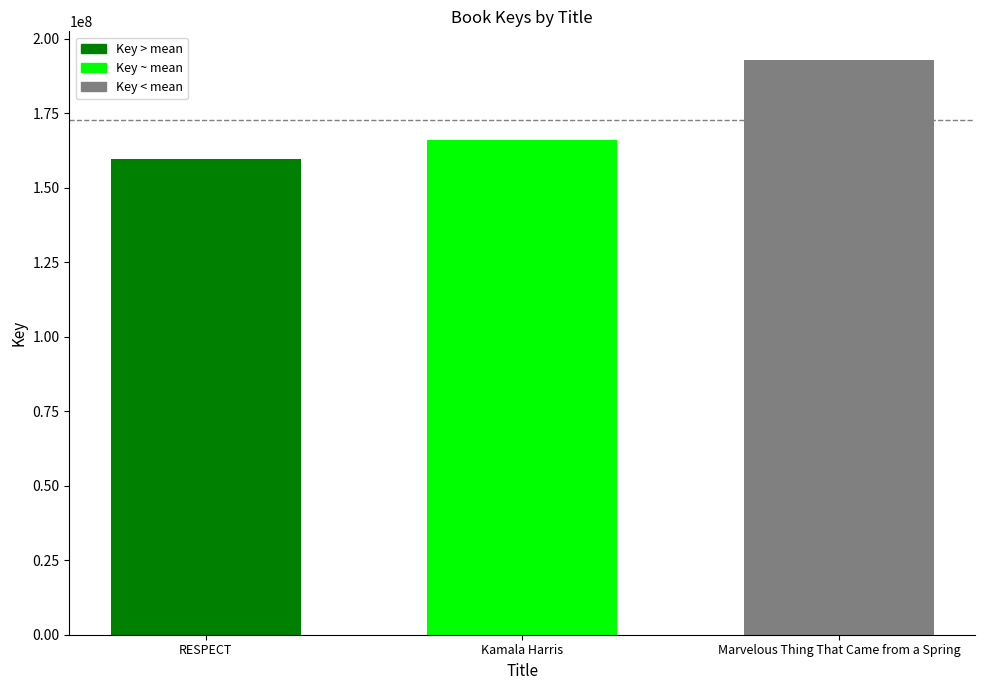

What is the change in value from RESPECT to Kamala Harris?

+6348743